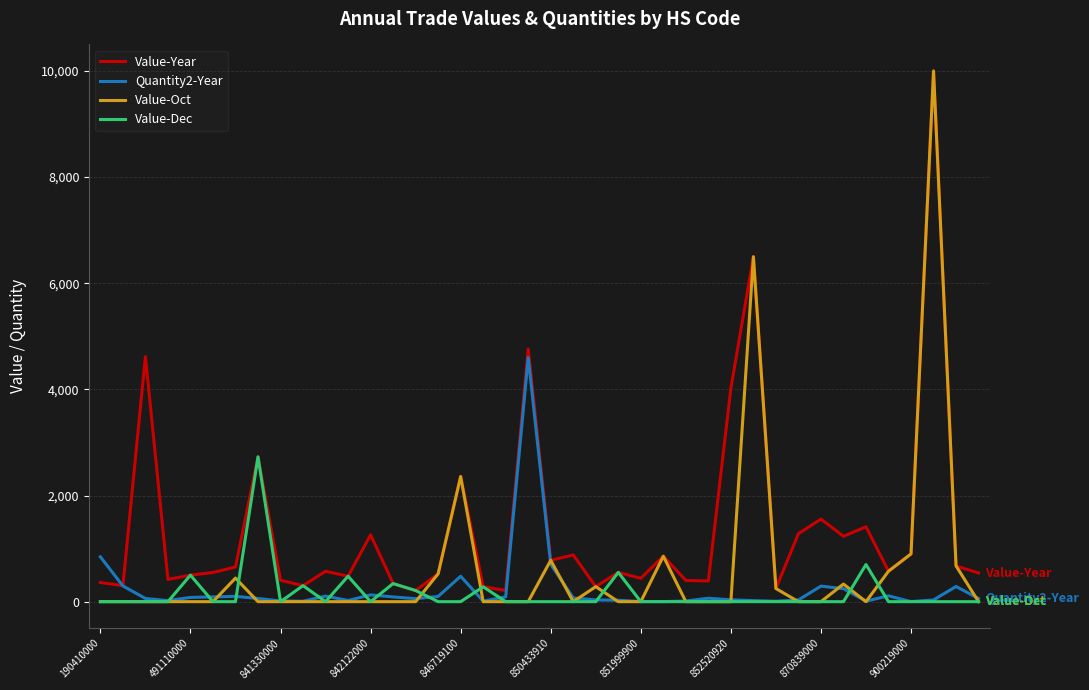

What is the greatest value displayed?

10000